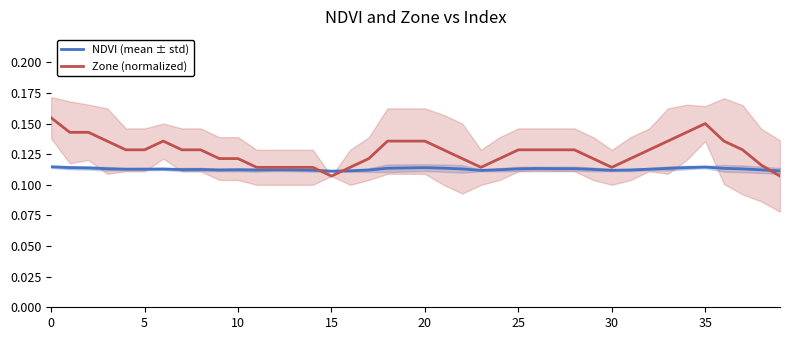

True or false: NDVI (mean ± std) has a value of 0.2 at 0.

False